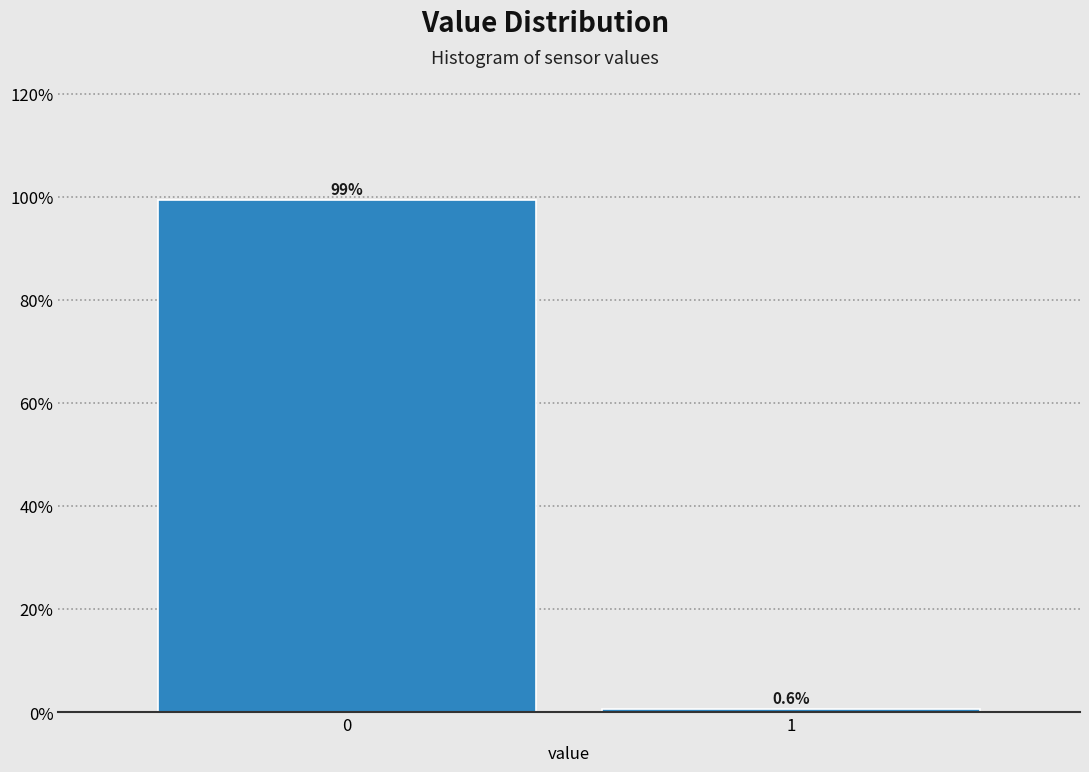

Reading left to right, what are all the values shown in this chart?

0=99.4	1=0.6